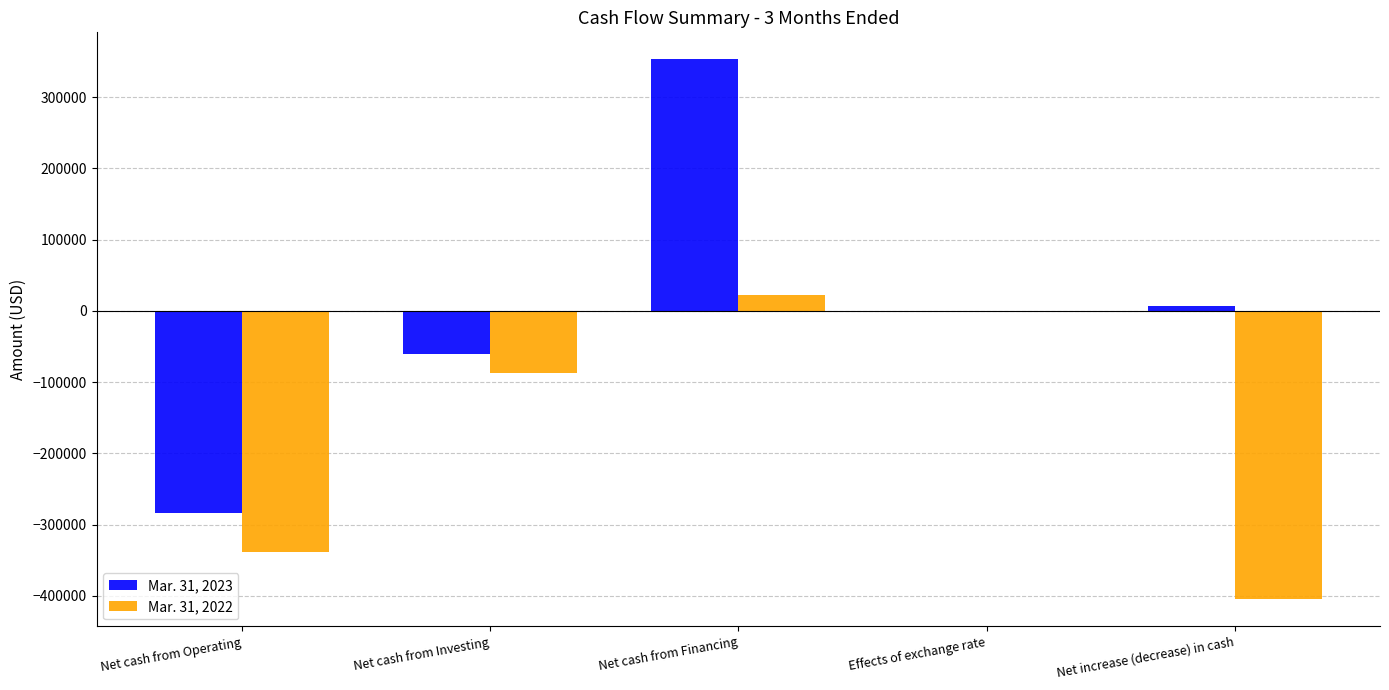

How many data points does each series have?

5